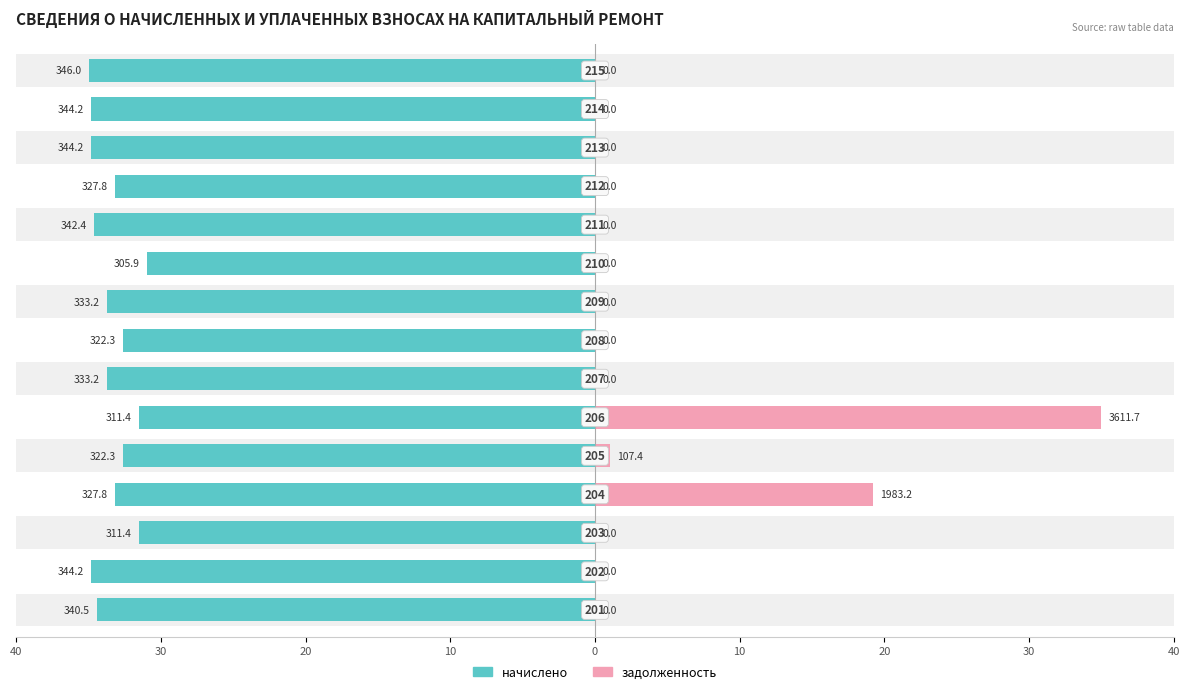

List the series in order of their peak value, highest first.

задолженность, начислено